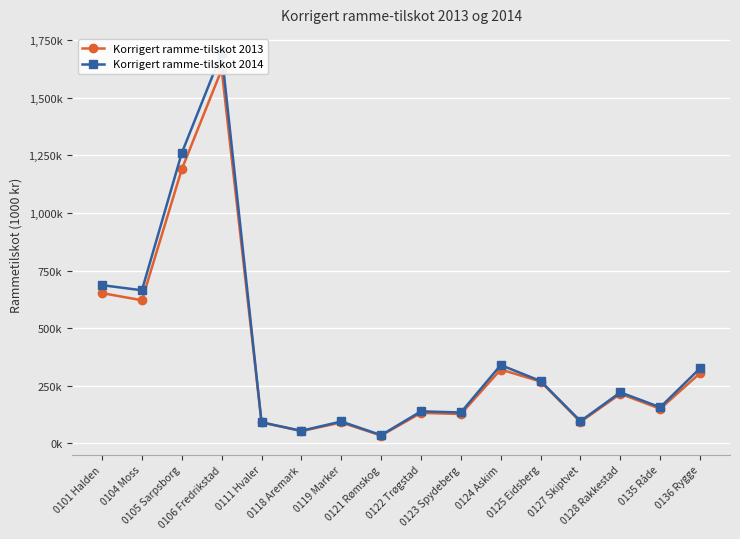

True or false: Korrigert ramme-tilskot 2014 and Korrigert ramme-tilskot 2013 cross at least once.

True